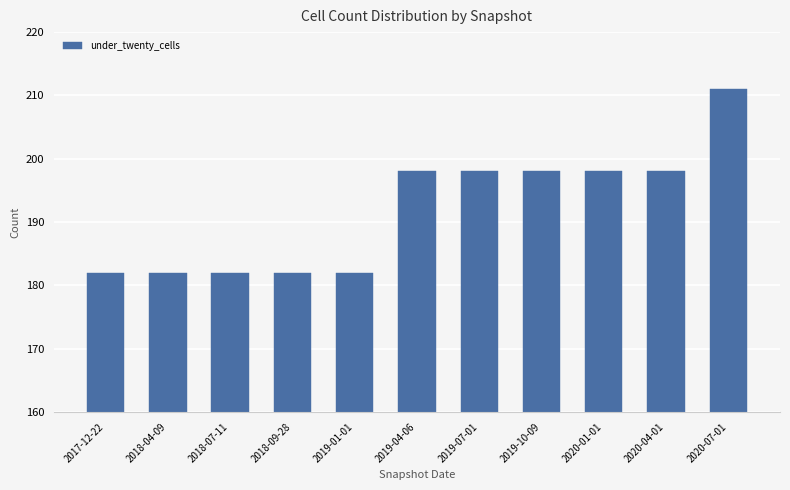

What is the sum of the values at 2019-10-09 and 2018-04-09?

380